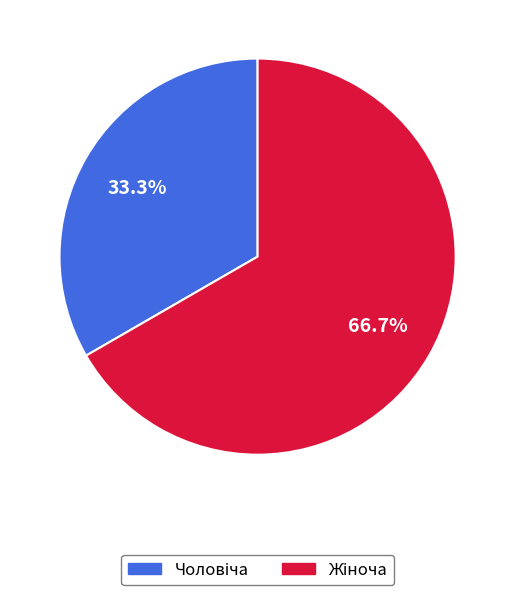

Does any single category account for the majority?

Yes